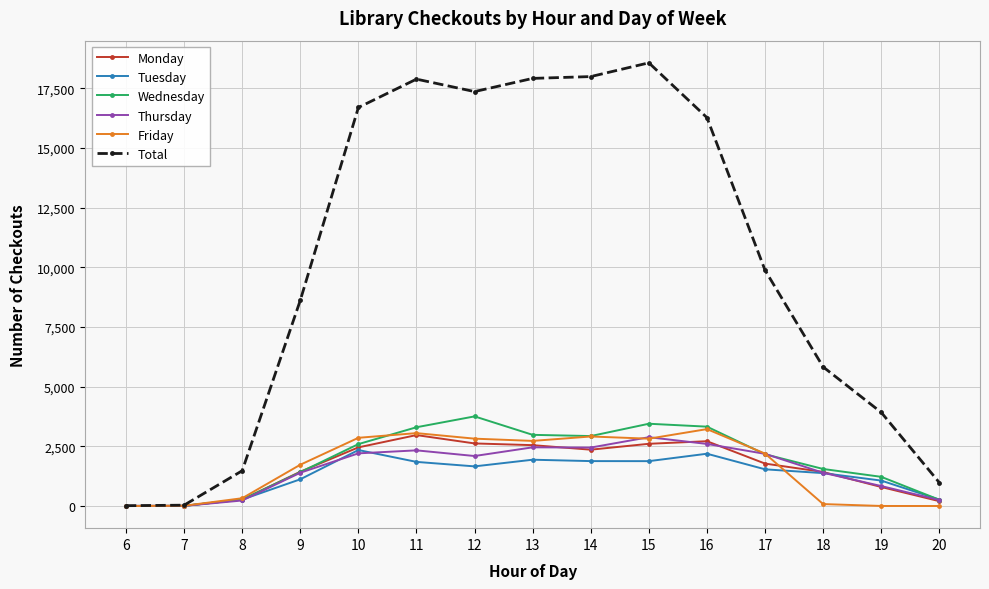

The Thursday series shows 4350 at 13. True or false?

False